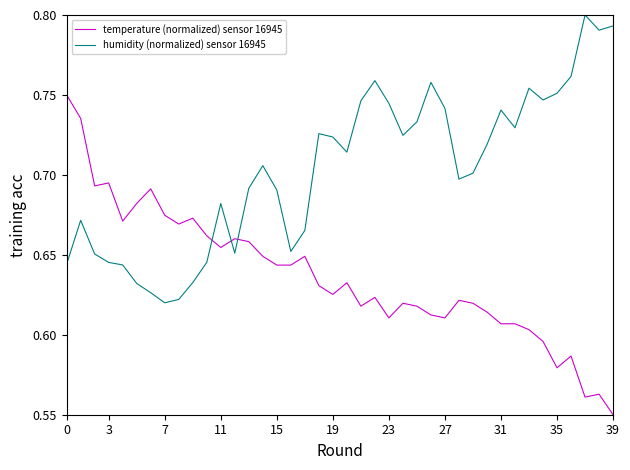

What are all the series names shown in the legend?

temperature (normalized) sensor 16945, humidity (normalized) sensor 16945